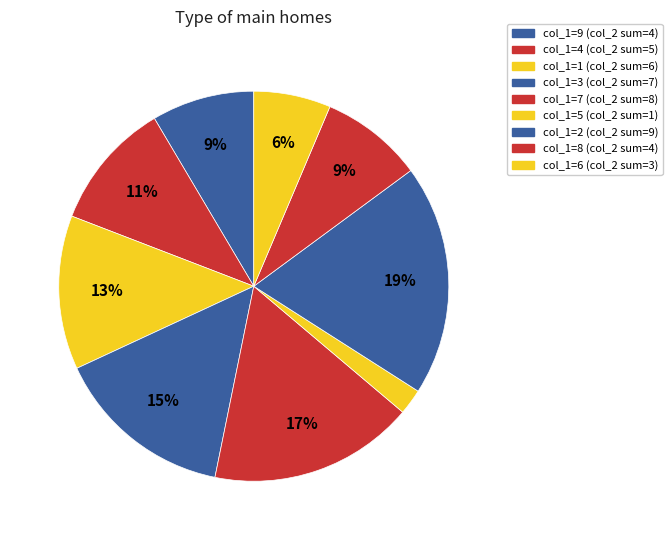

How many segments does this pie chart have?

9